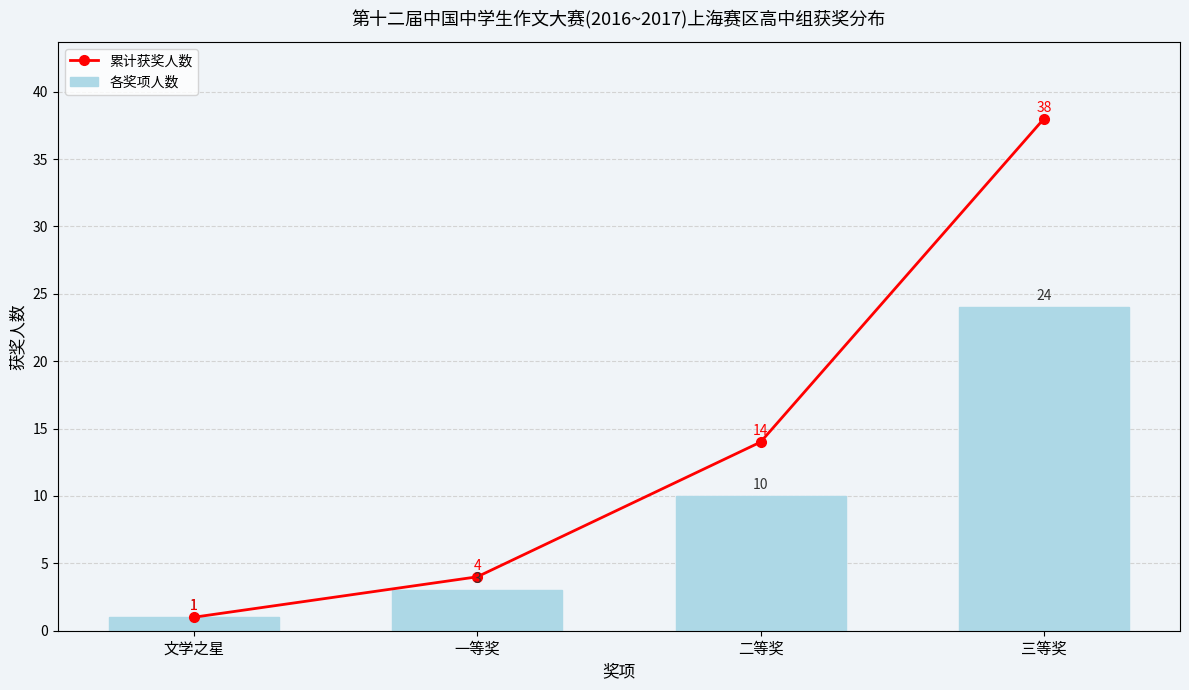

List the series in order of their overall mean, lowest first.

各奖项人数, 累计获奖人数